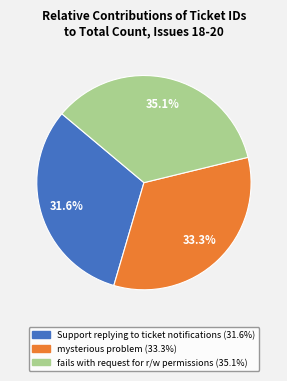

Is mysterious problem the majority of the pie?

No